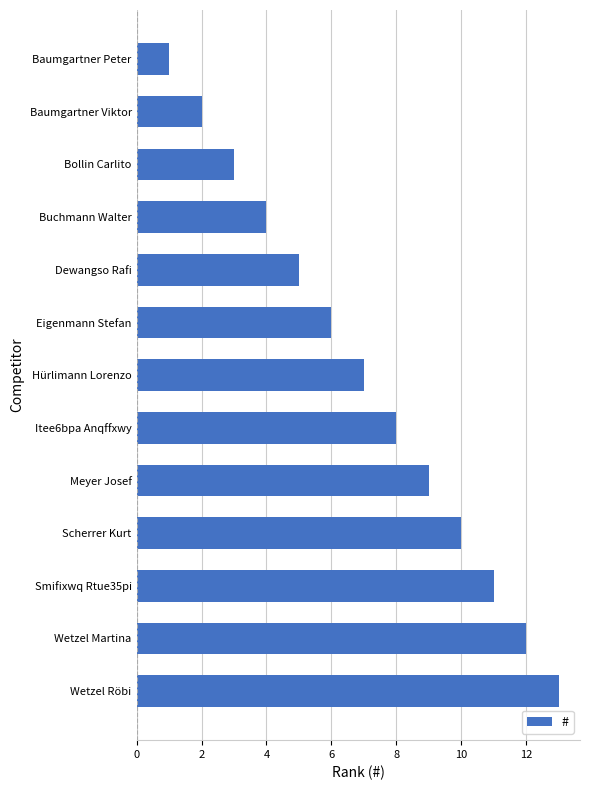

At which label is the value closest to 7?

Hürlimann Lorenzo